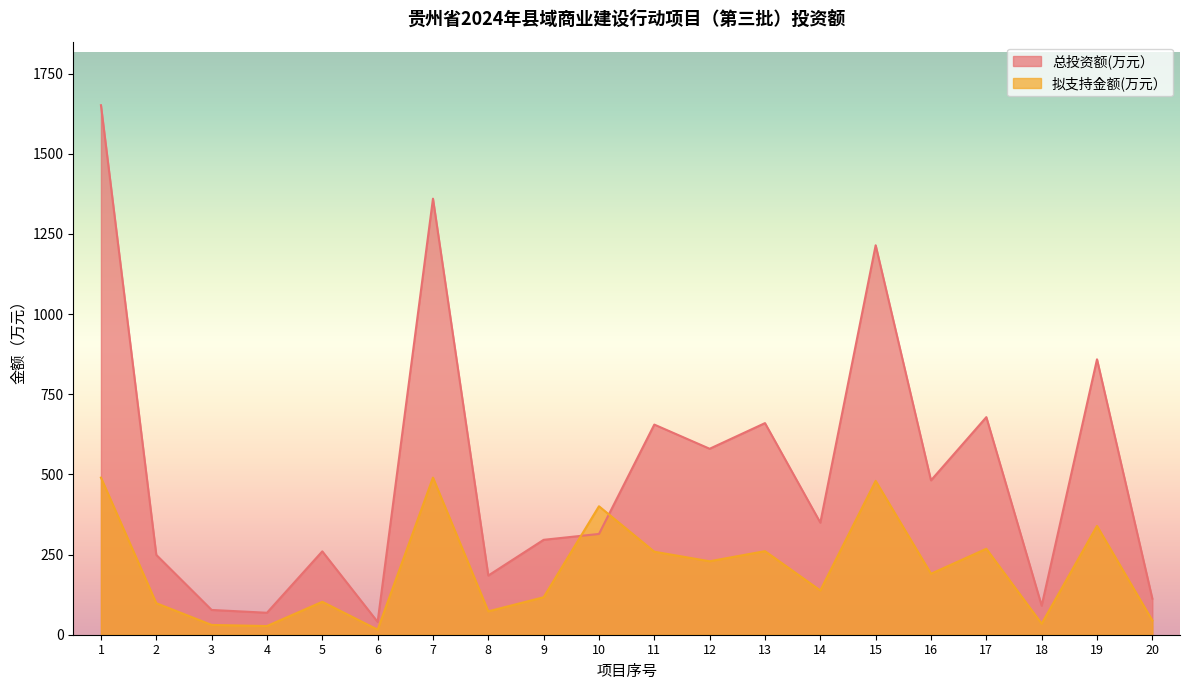

At which label is 拟支持金额(万元） closest to 252?

11